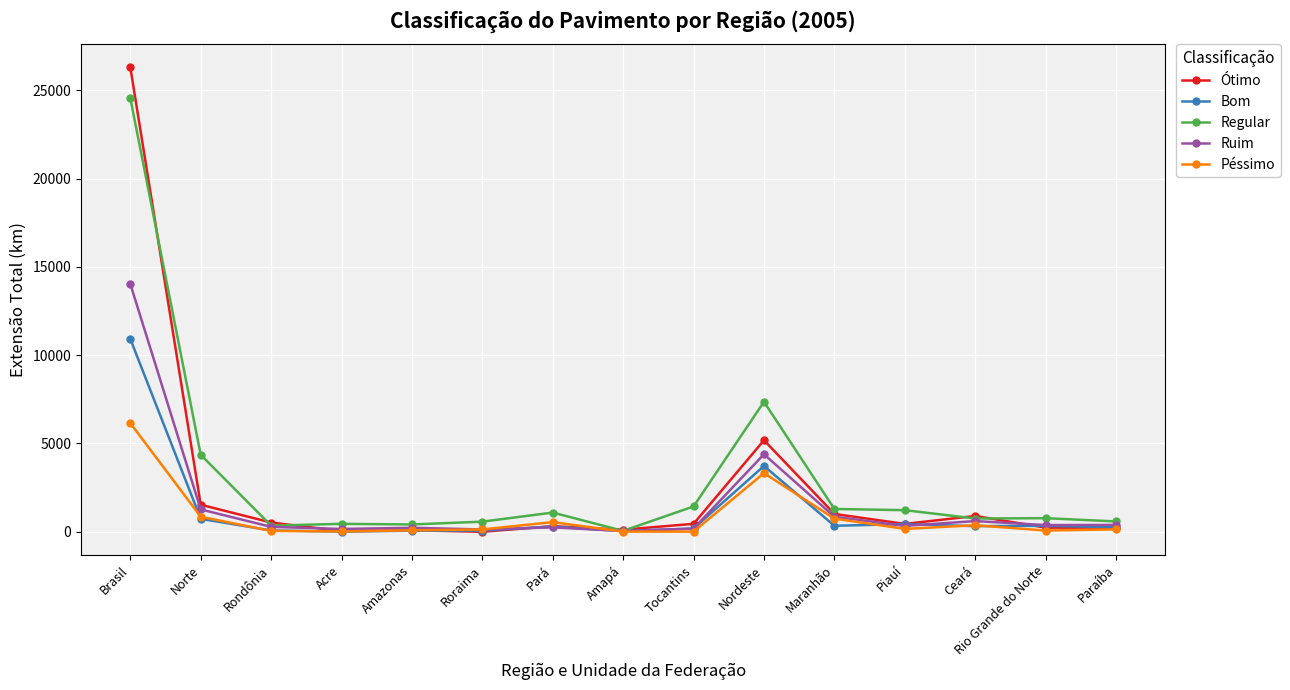

True or false: Ótimo has a value of 5182 at Nordeste.

True